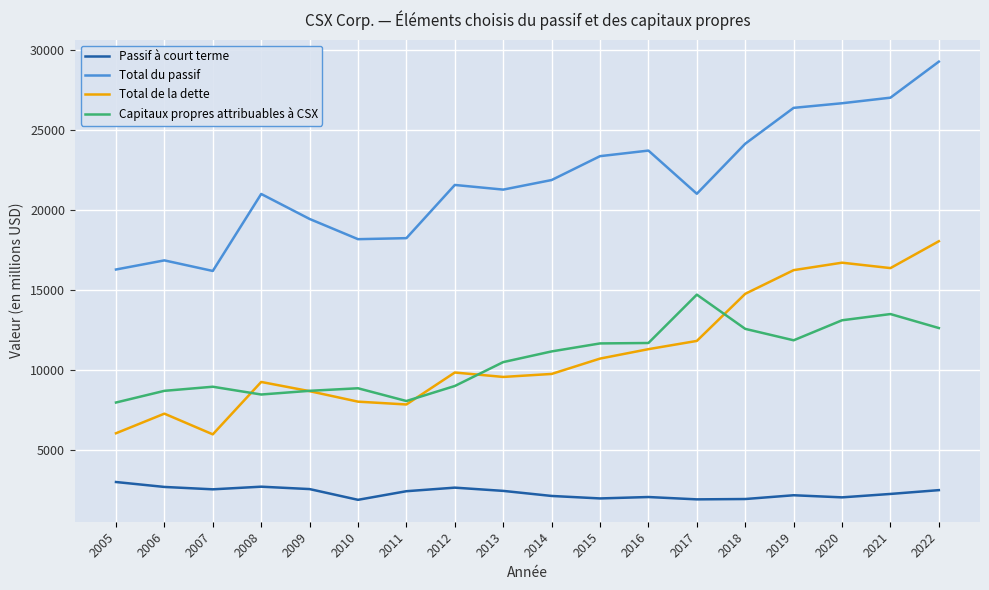

Which series has the widest spread of values?

Total du passif